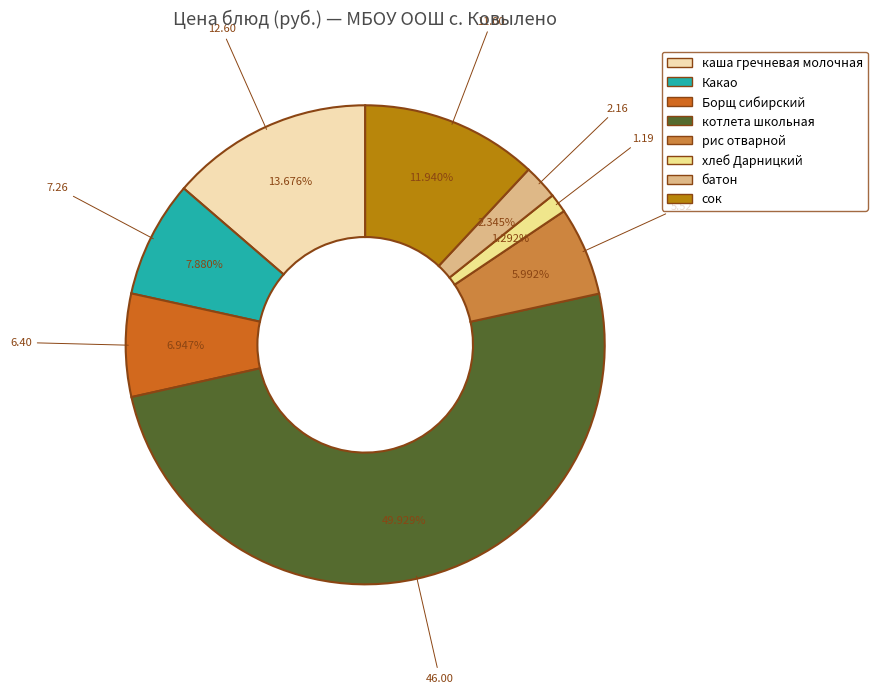

To the nearest percent, what is the difference between the largest and smallest slice percentages?

49%